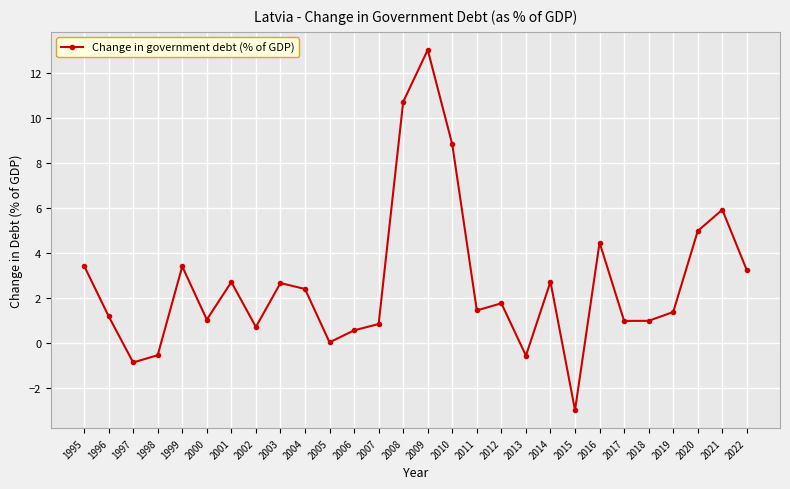

How many lines are shown in the chart?

1